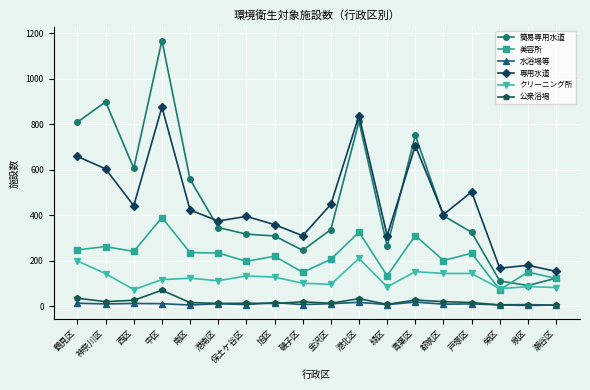

At which category is the sum across all series the highest?

中区